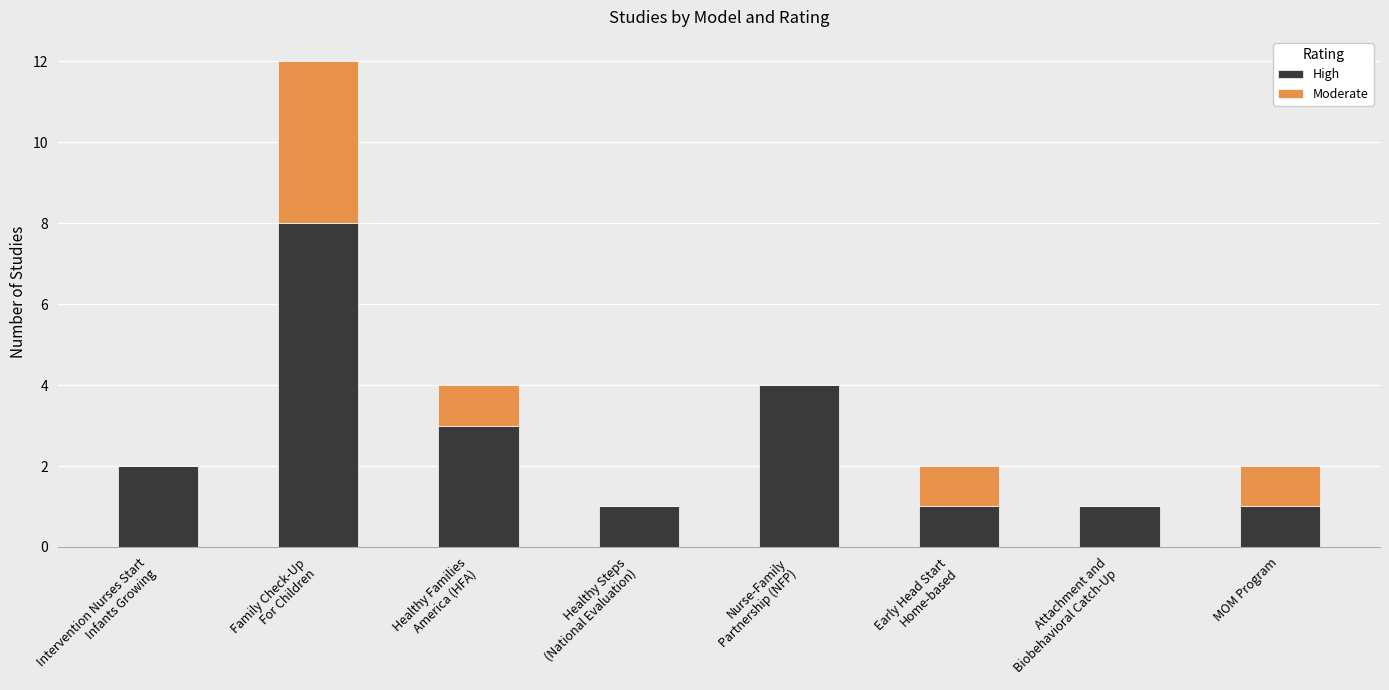

True or false: High has a value of 2 at MOM Program.

False